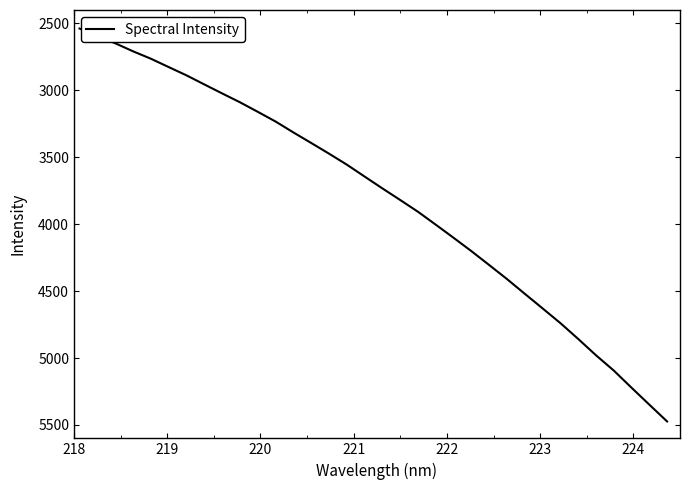

What is the minimum value shown in the chart?

2538.5